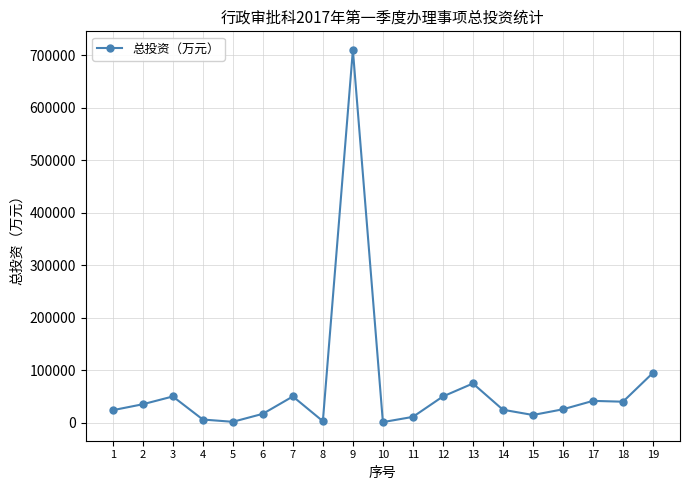

True or false: the data has more than 1 interior local peaks.

True